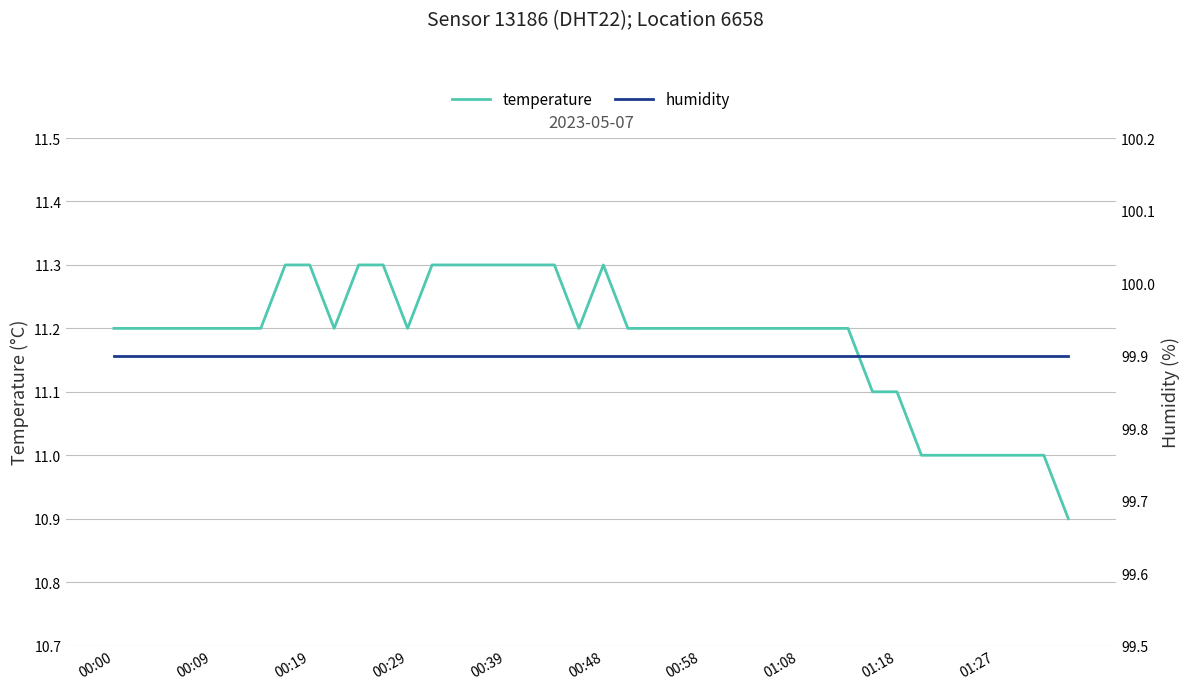

True or false: temperature and humidity cross at least once.

False